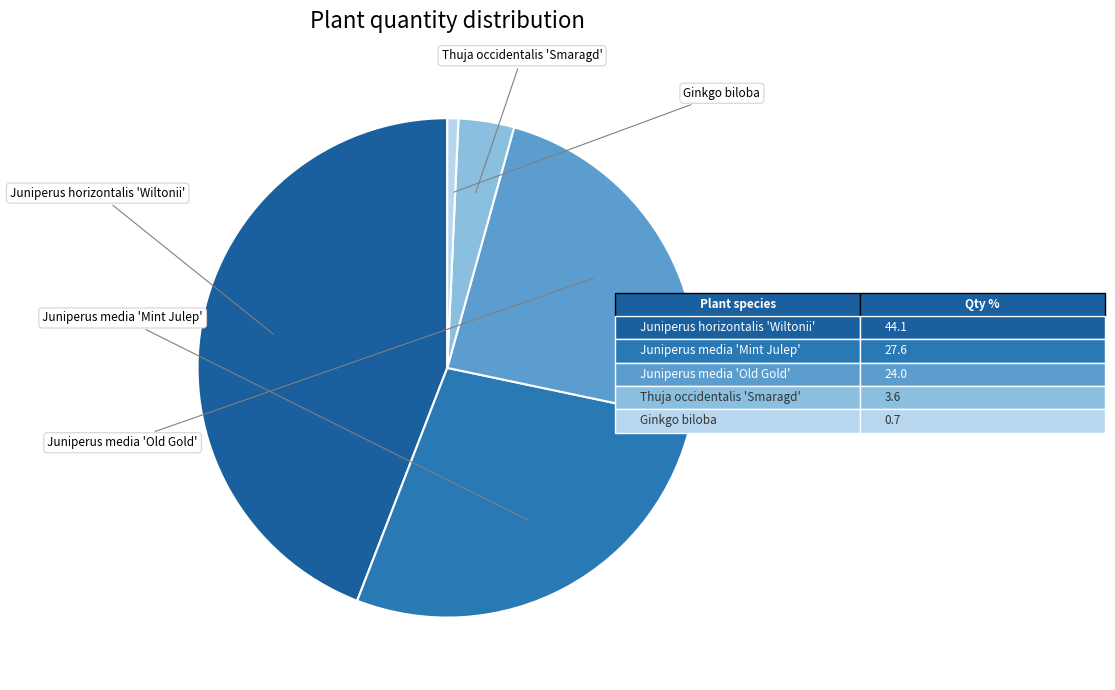

What is the largest slice in the pie chart?

Juniperus horizontalis 'Wiltonii'